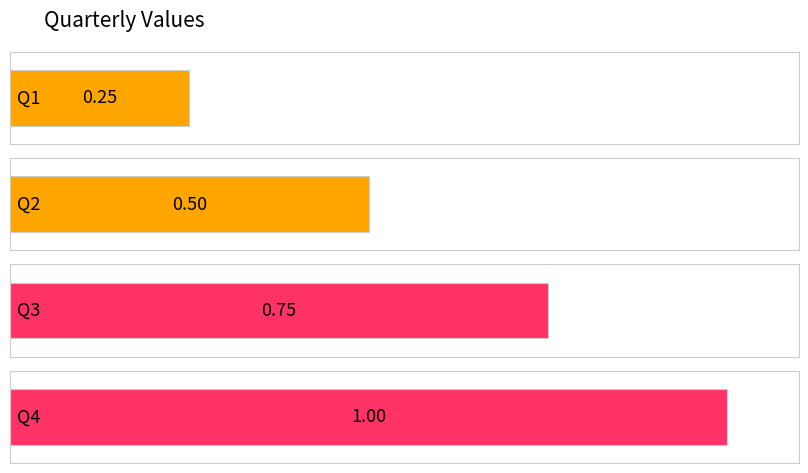

The chart shows a value of 0.8 at Q3. True or false?

True